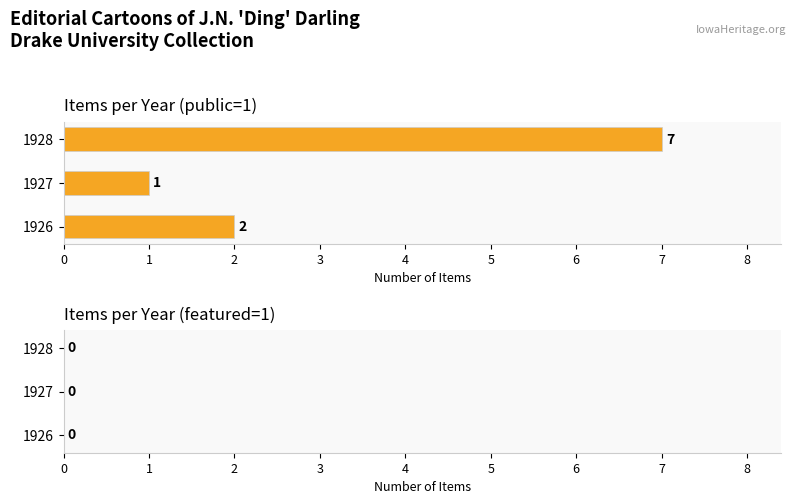

The chart shows a value of 2 at 1928. True or false?

False